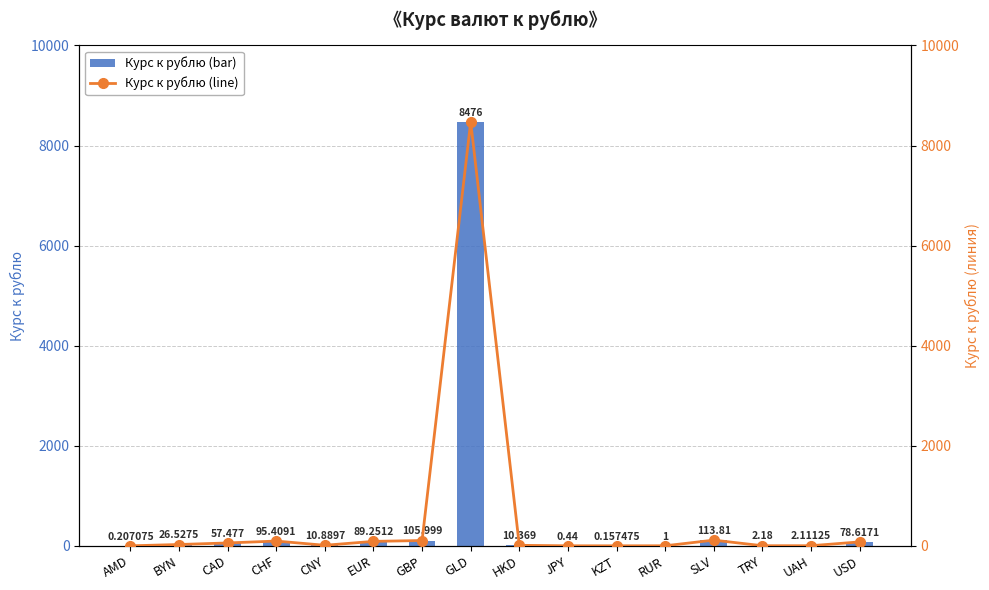

At which category is the sum across all series the highest?

GLD